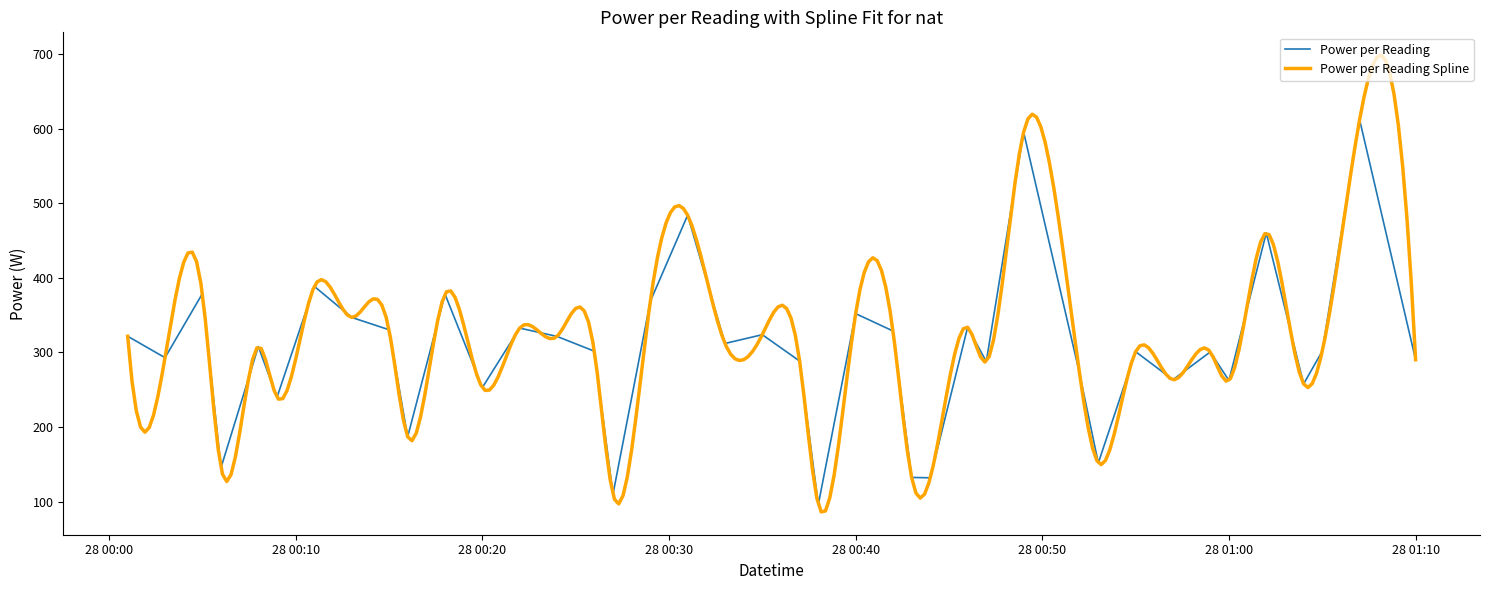

Is this an area chart (filled region under the line)?

No